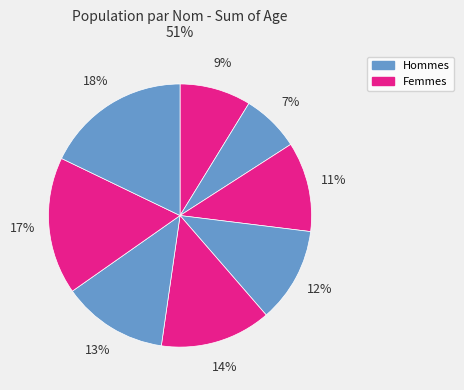

Count the number of slices in the pie.

8